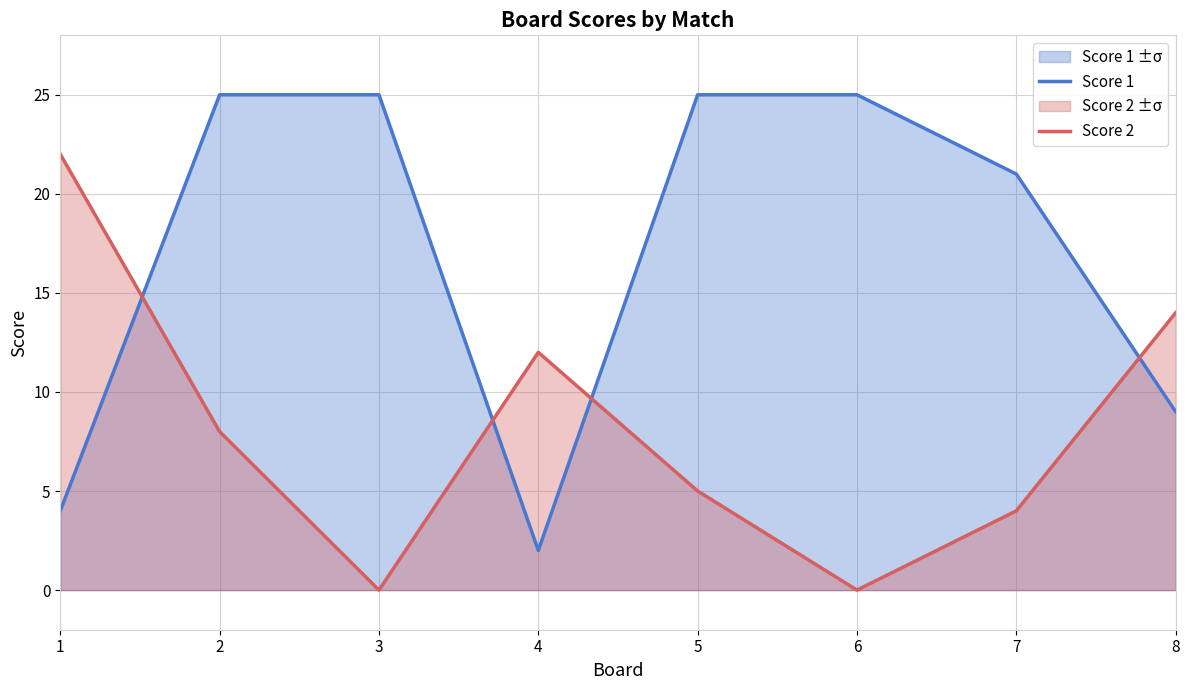

Where is the first local minimum for Score 1?

4